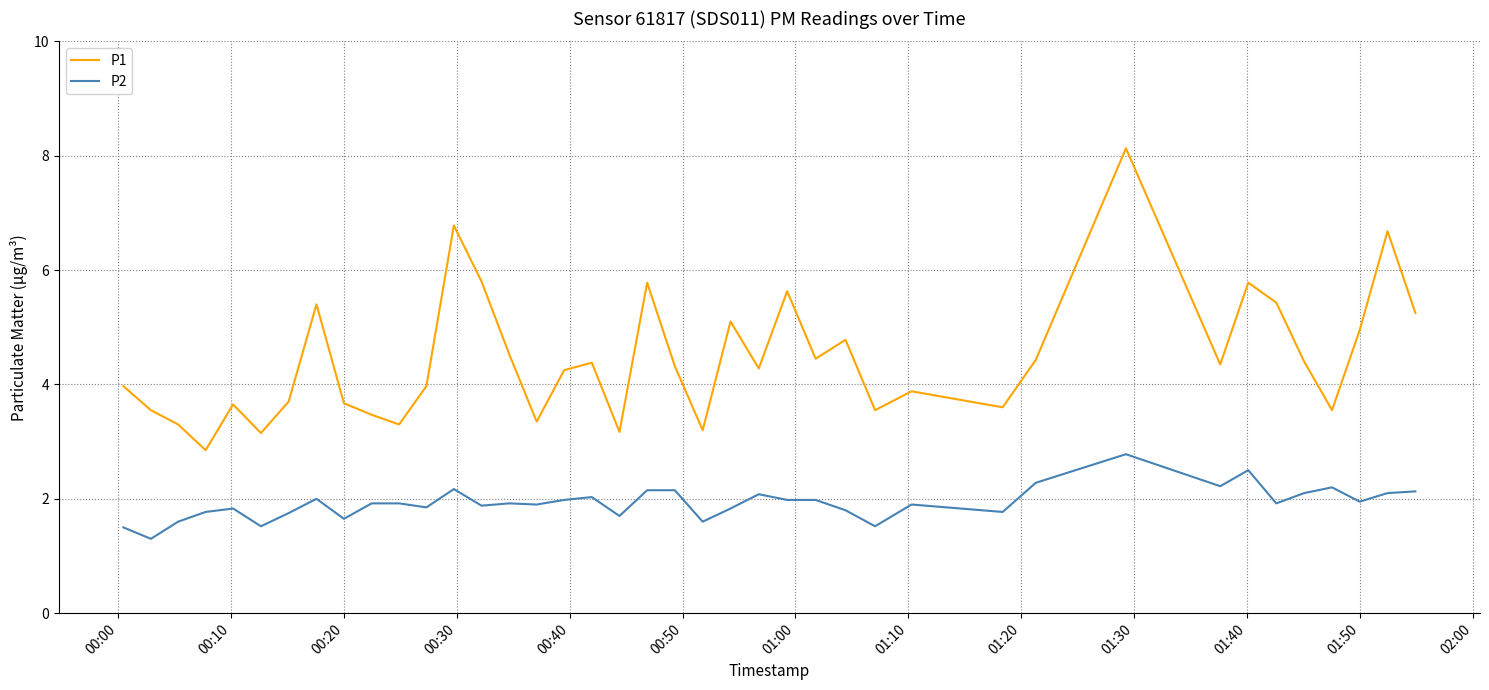

True or false: P2 and P1 intersect in this chart.

False